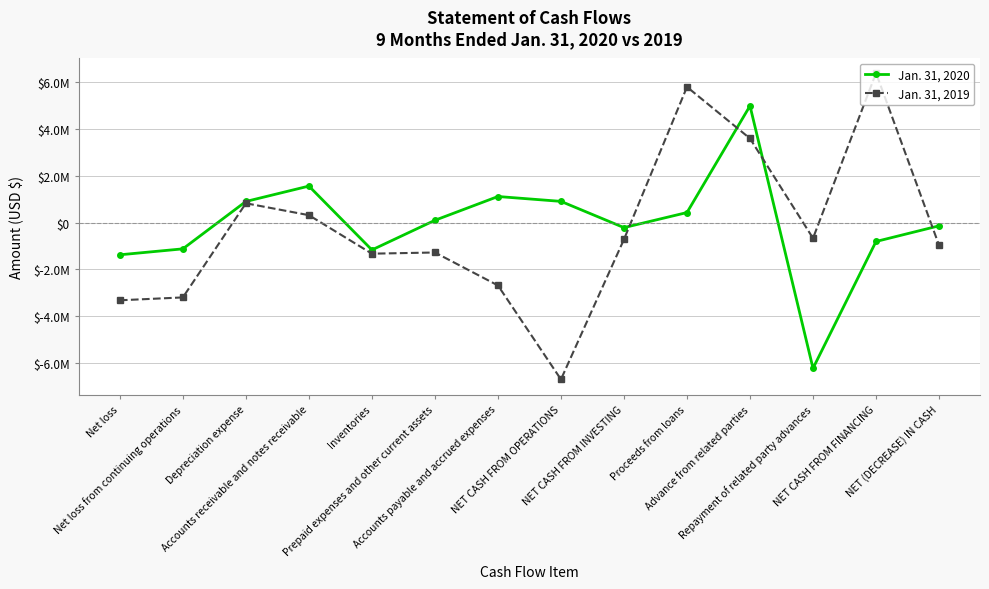

What are all the series names shown in the legend?

Jan. 31, 2020, Jan. 31, 2019